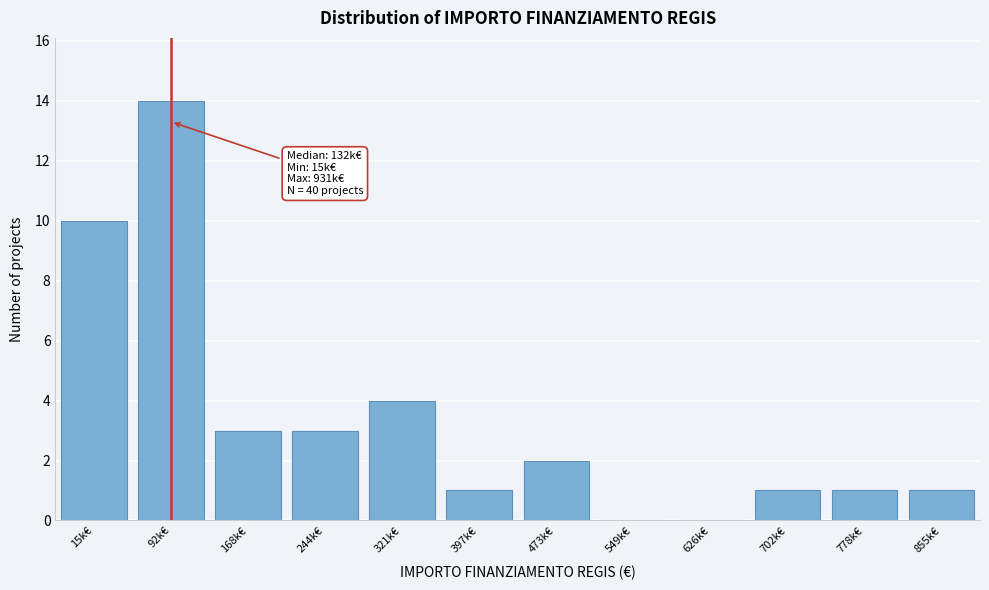

Reading right to left, transcribe all the data shown in this chart.

855k€=1	778k€=1	702k€=1	626k€=0	549k€=0	473k€=2	397k€=1	321k€=4	244k€=3	168k€=3	92k€=14	15k€=10